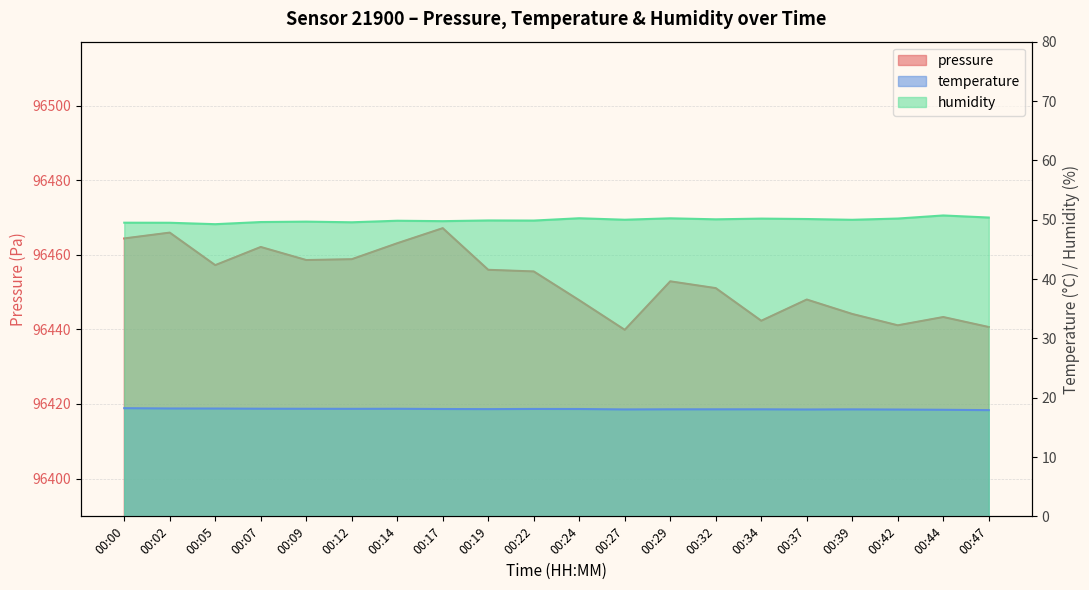

True or false: pressure has more than 2 points higher than both neighbors.

True